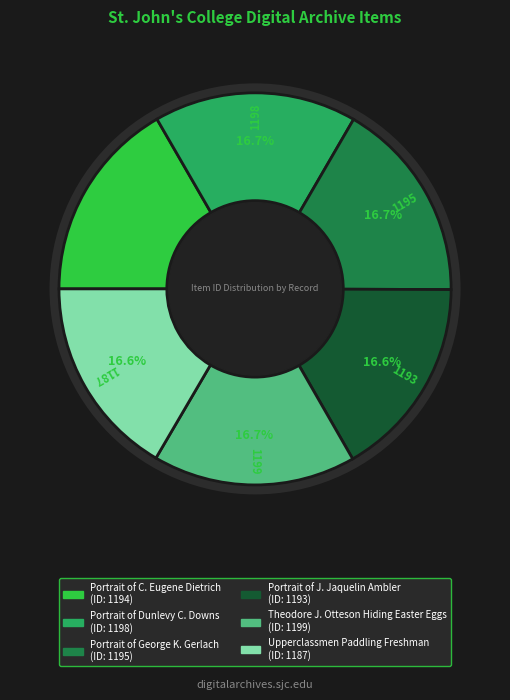

Is there a majority slice in this chart?

No